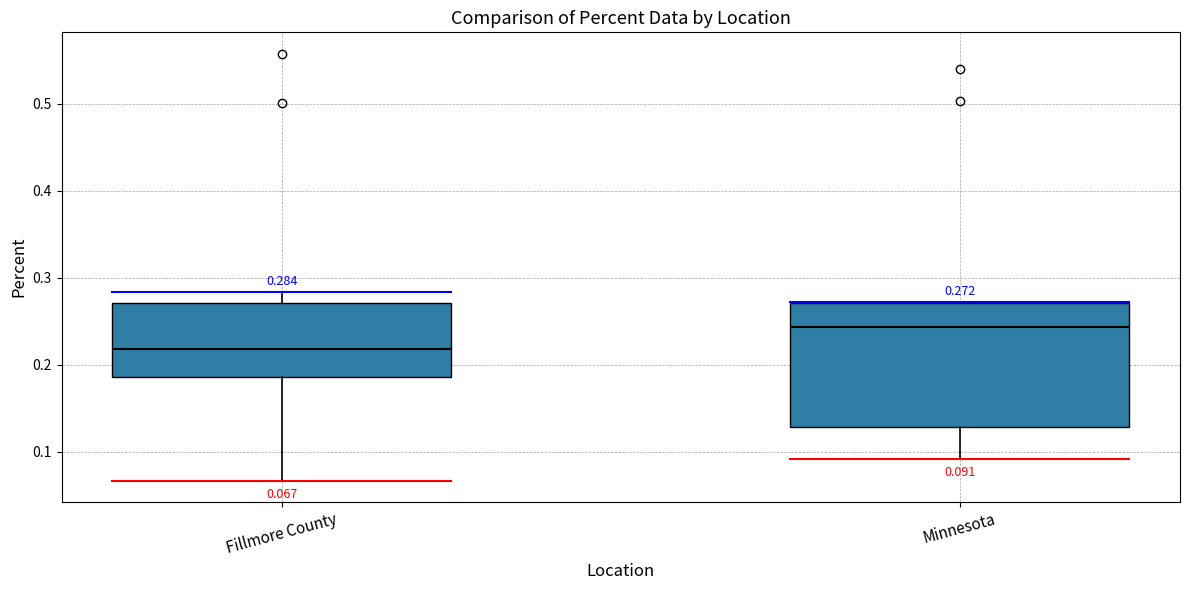

Which box's median line is the lowest?

Fillmore County